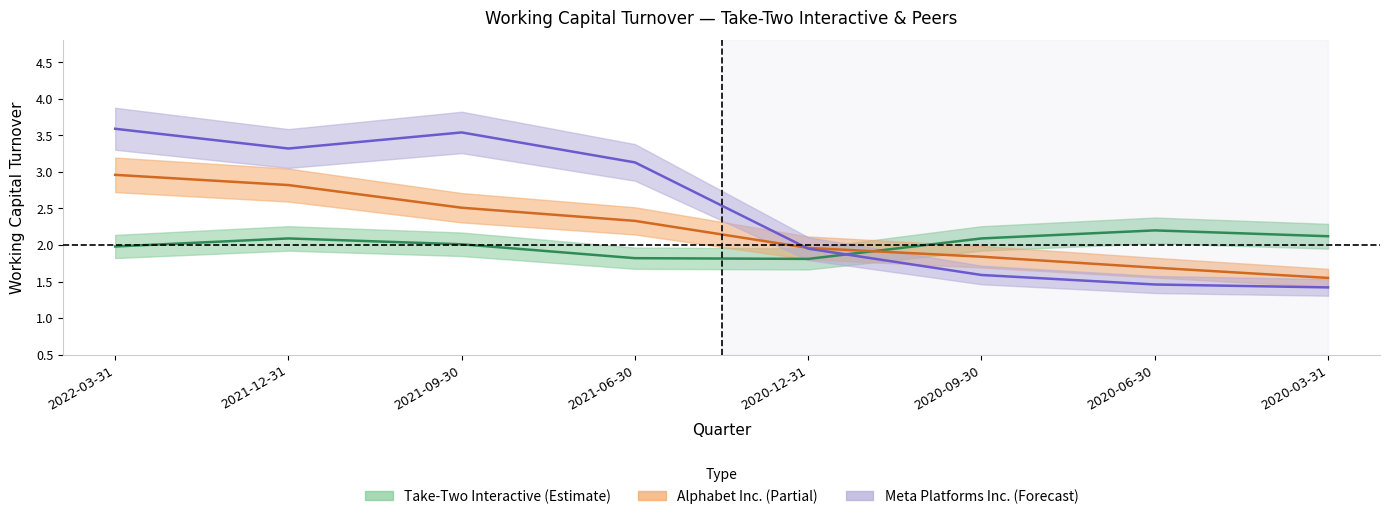

Where is the first local minimum for Meta Platforms Inc.?

2021-12-31